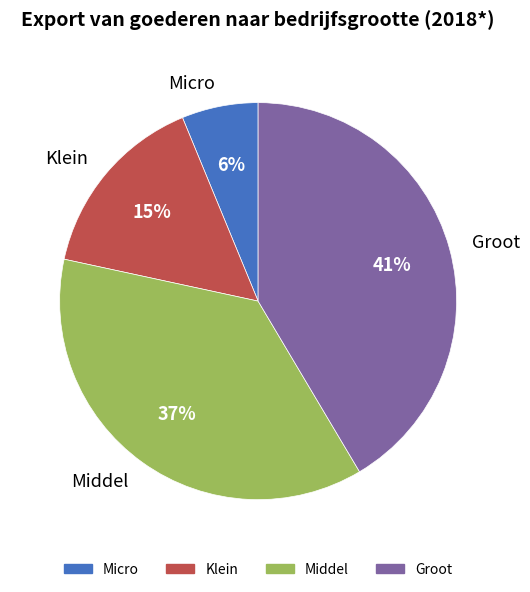

Which has a higher value, Groot or Micro?

Groot